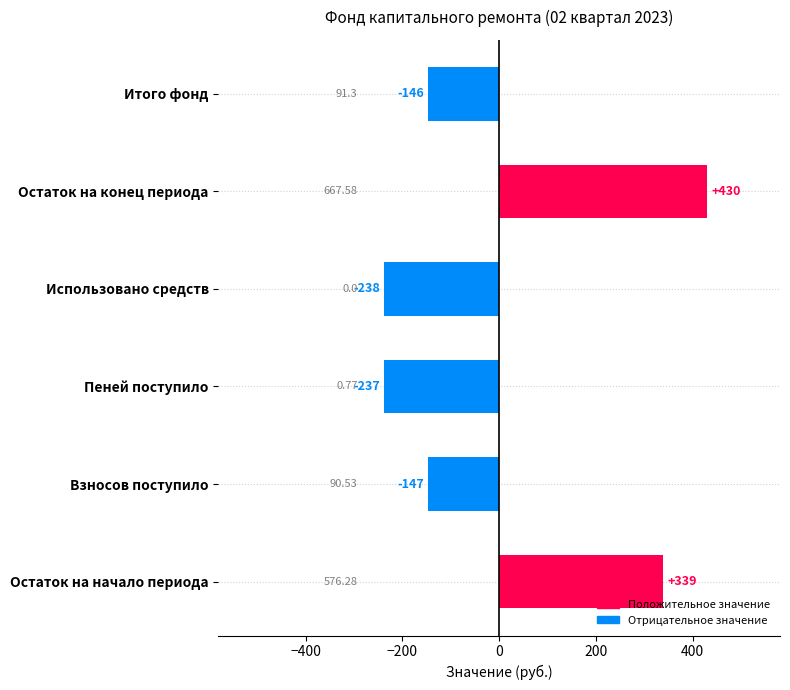

The chart shows a value of 709.8 at Остаток на конец периода. True or false?

False